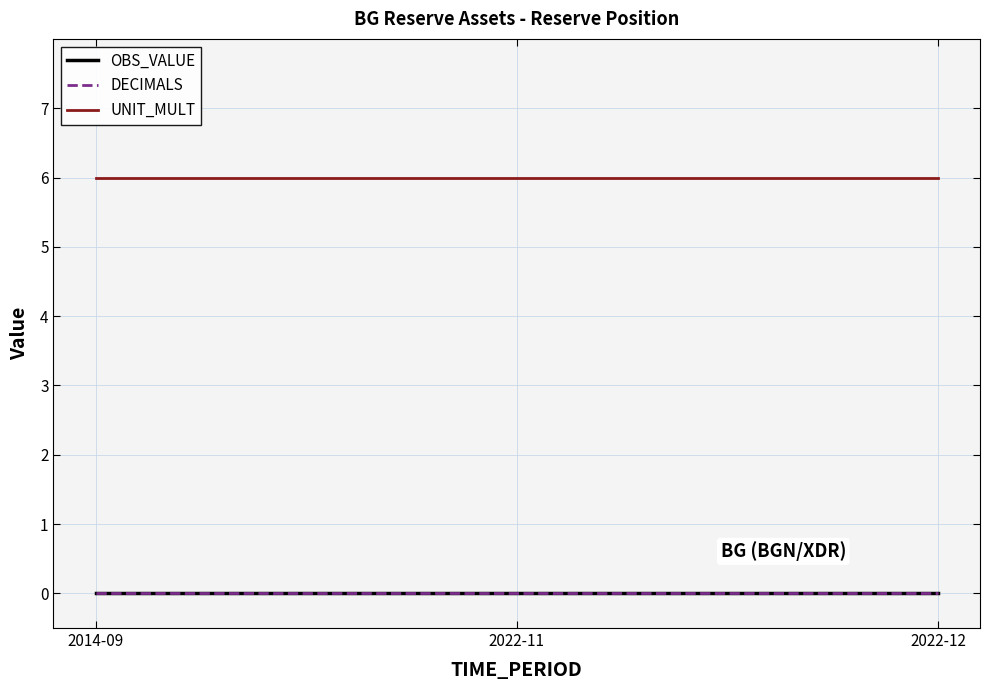

Reading right to left, extract all data points from this chart.

OBS_VALUE: 2022-12=0	2022-11=0	2014-09=0
DECIMALS: 2022-12=0	2022-11=0	2014-09=0
UNIT_MULT: 2022-12=6	2022-11=6	2014-09=6